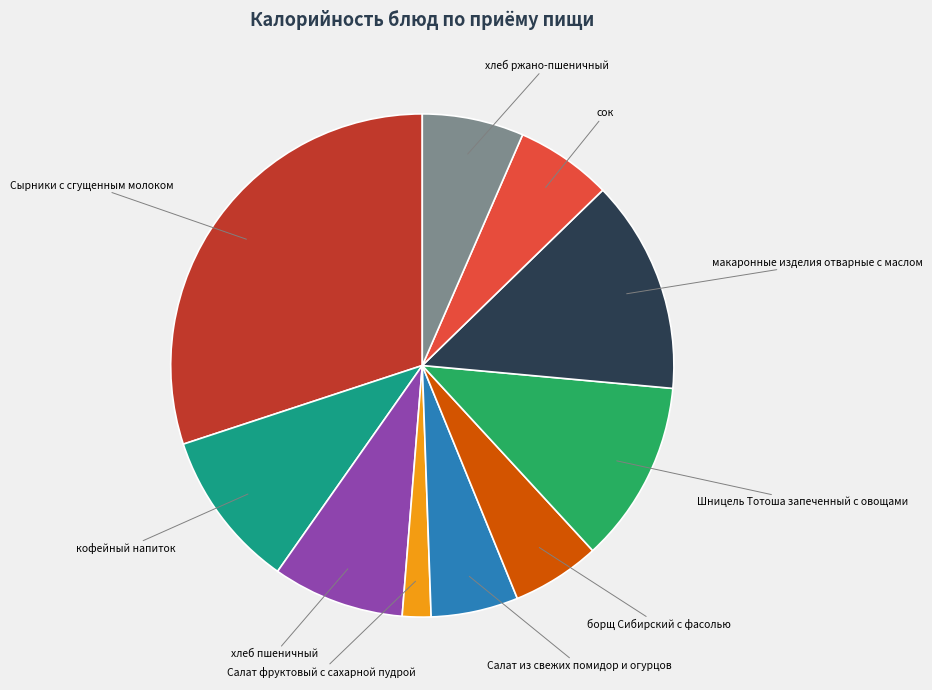

Does any single category account for the majority?

No